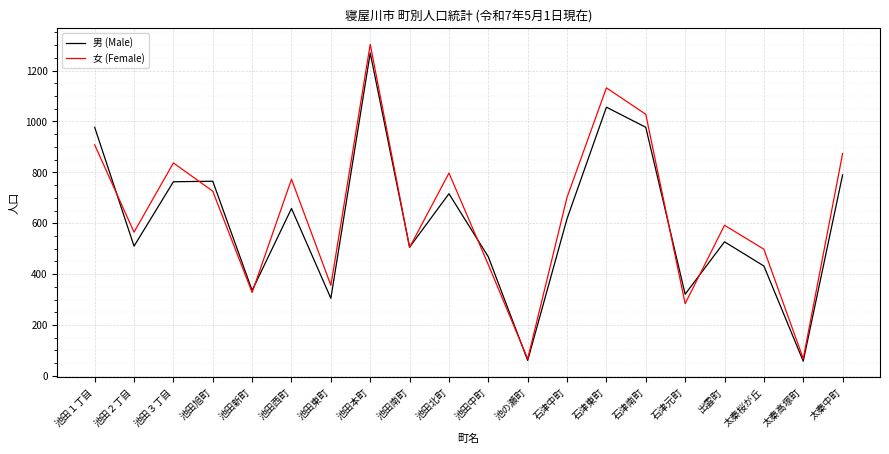

Which series has the widest spread of values?

女 (Female)